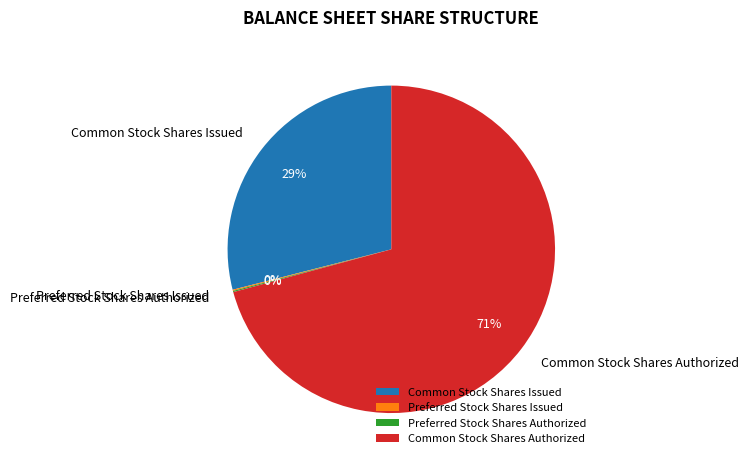

Do Common Stock Shares Authorized and Common Stock Shares Issued together represent more than half of the pie?

Yes